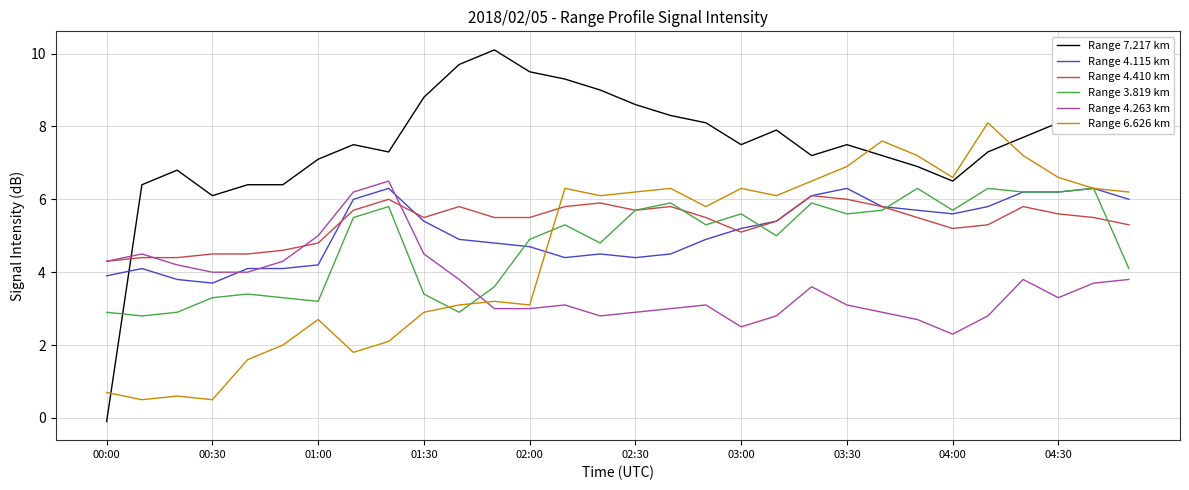

After their last crossing, which series has the higher values: Range 4.410 km or Range 6.626 km?

Range 6.626 km